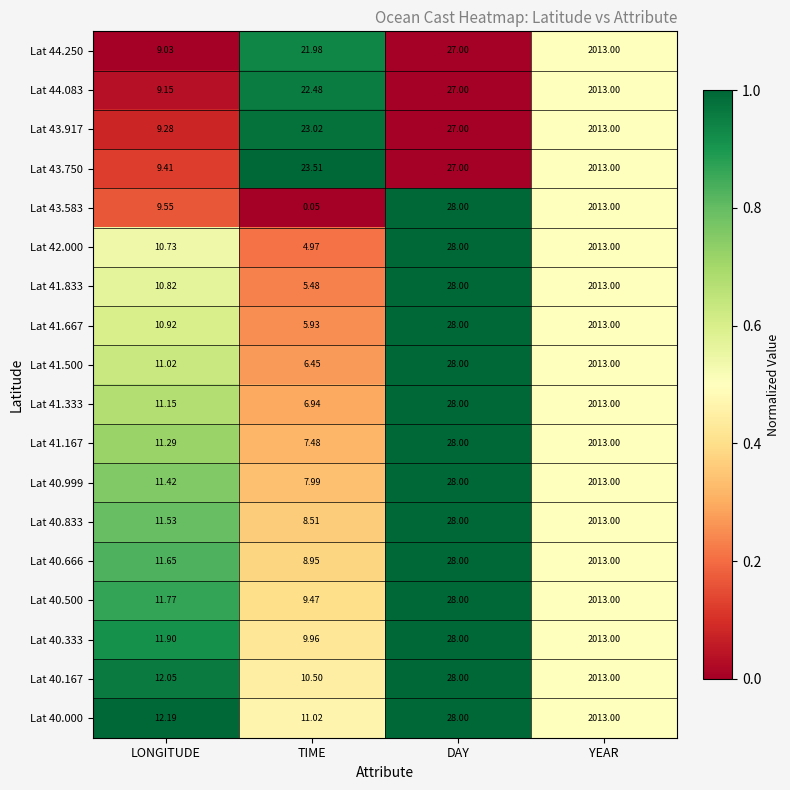

Which category has the lowest value in the Lat 40.000 series?

TIME